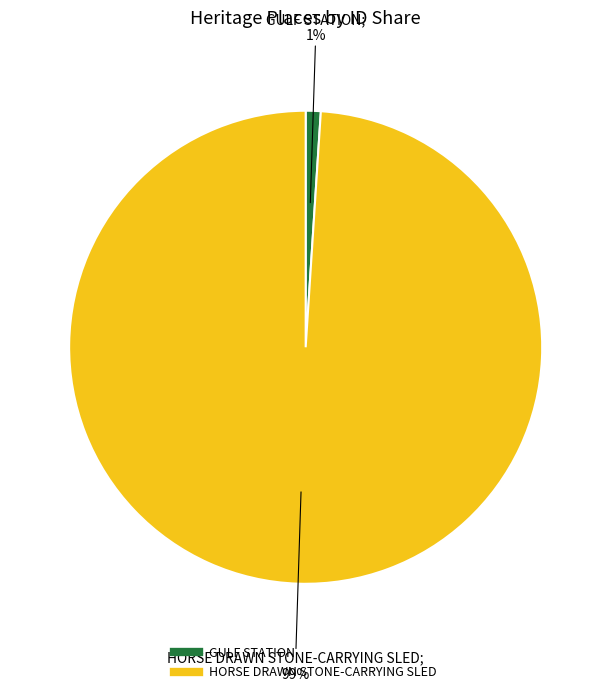

How many slices are in this pie chart?

2